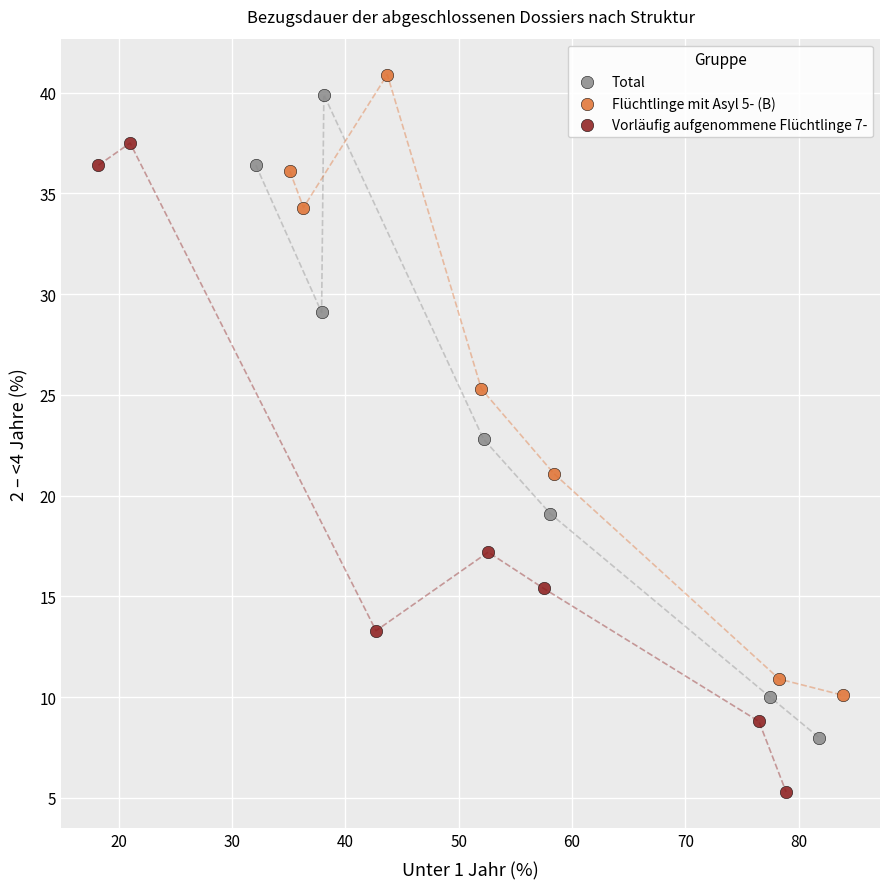

What are all the series names shown in the legend?

Total, Flüchtlinge mit Asyl 5- (B), Vorläufig aufgenommene Flüchtlinge 7-